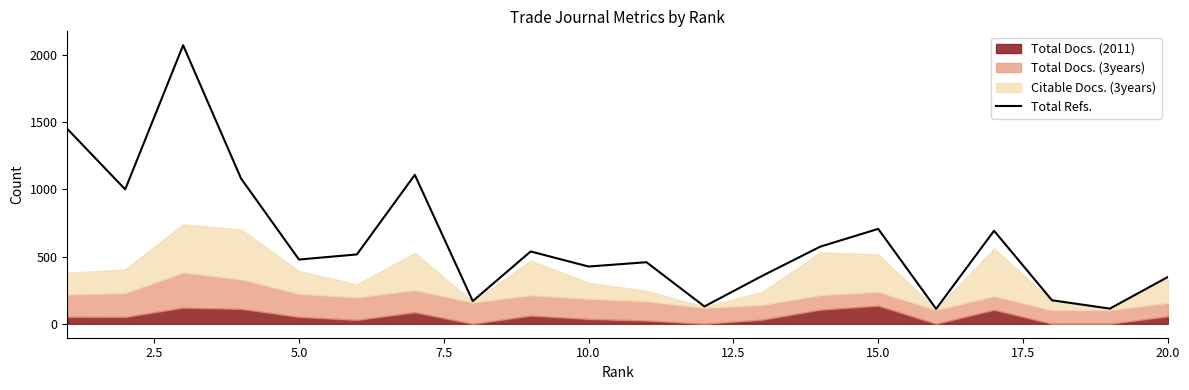

How many values are below 516?

10